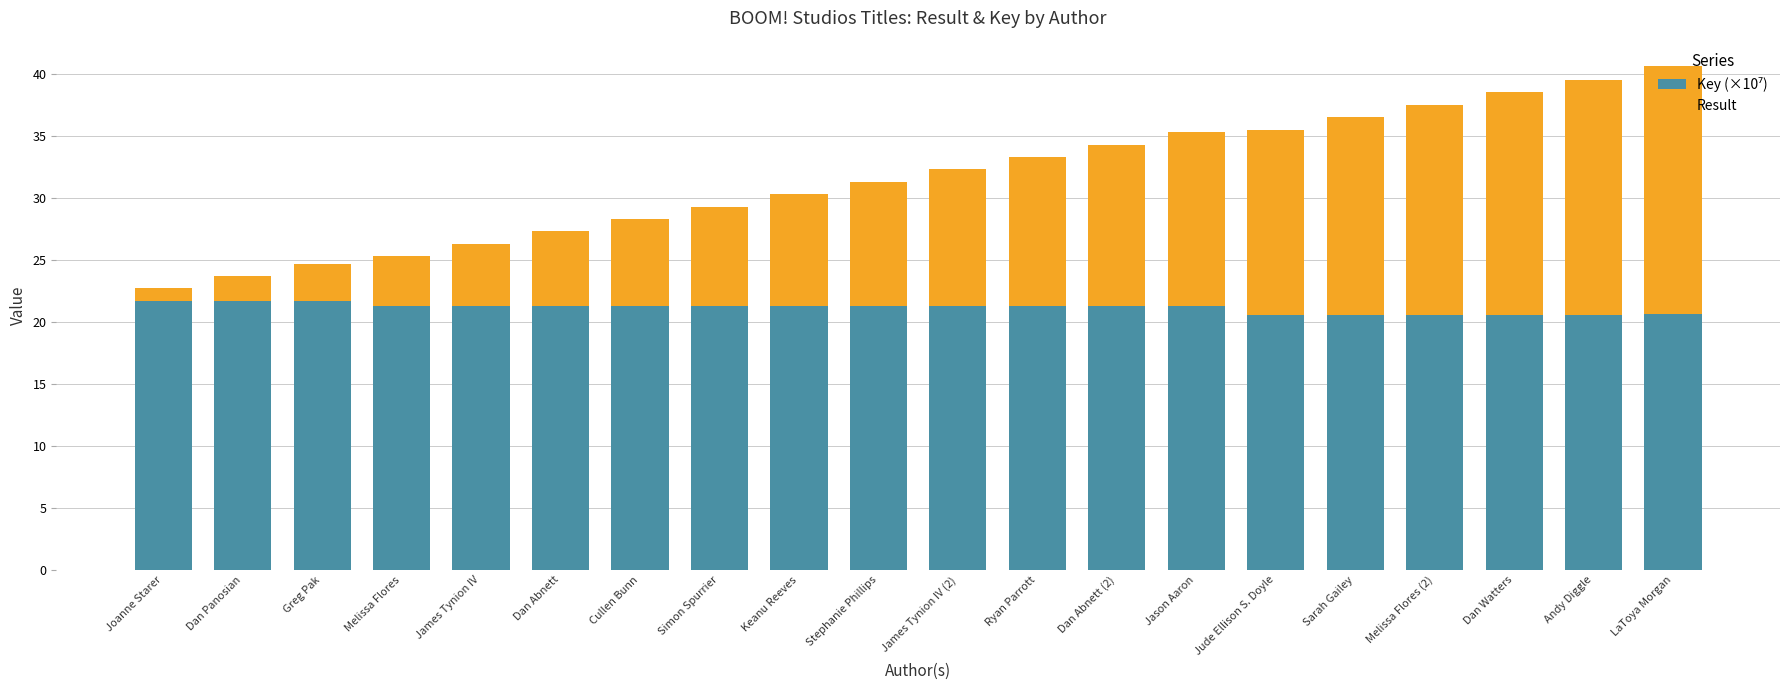

What is the total value across all series at Simon Spurrier?

29.3